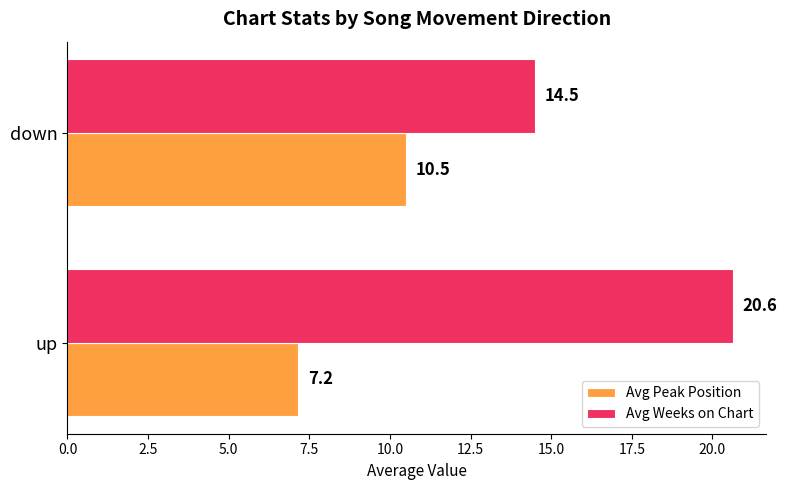

How many distinct data groups are displayed?

2